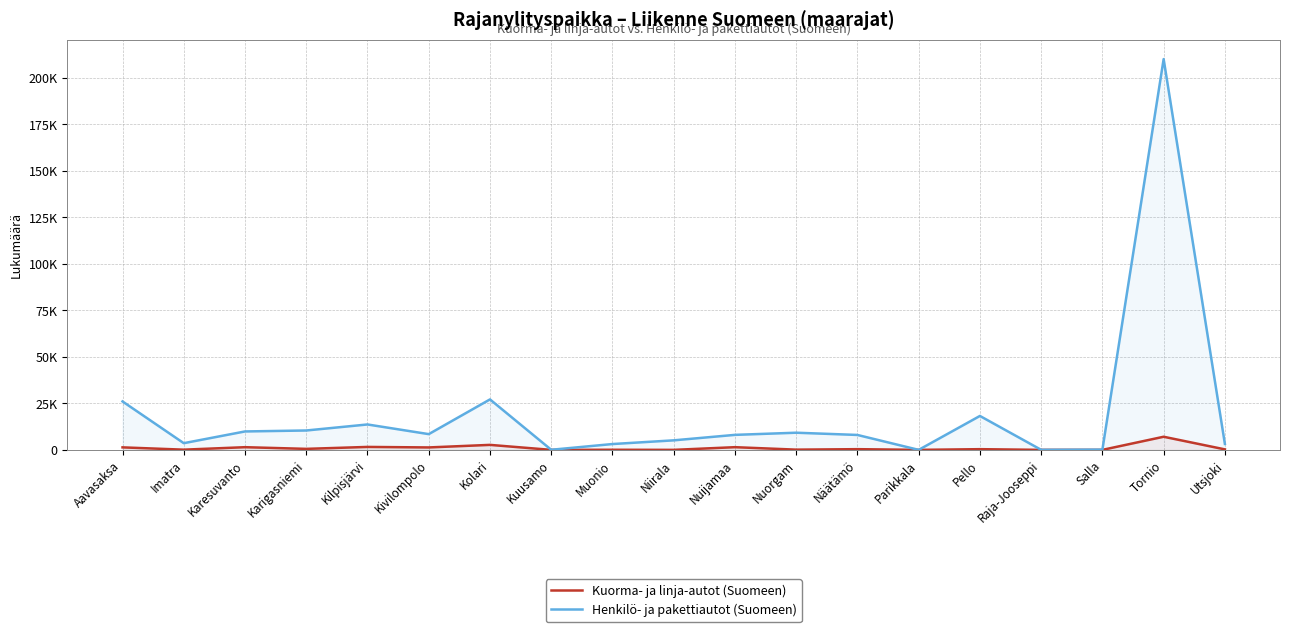

Which category has the lowest value in the Henkilö- ja pakettiautot (Suomeen) series?

Parikkala